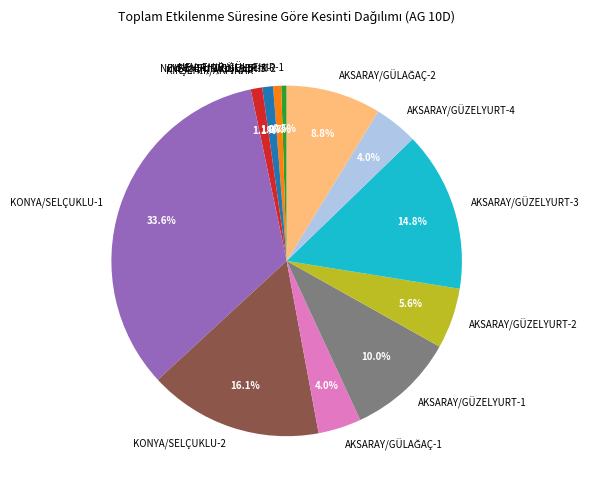

True or false: KONYA/SELÇUKLU-1 accounts for 20% of the total.

False